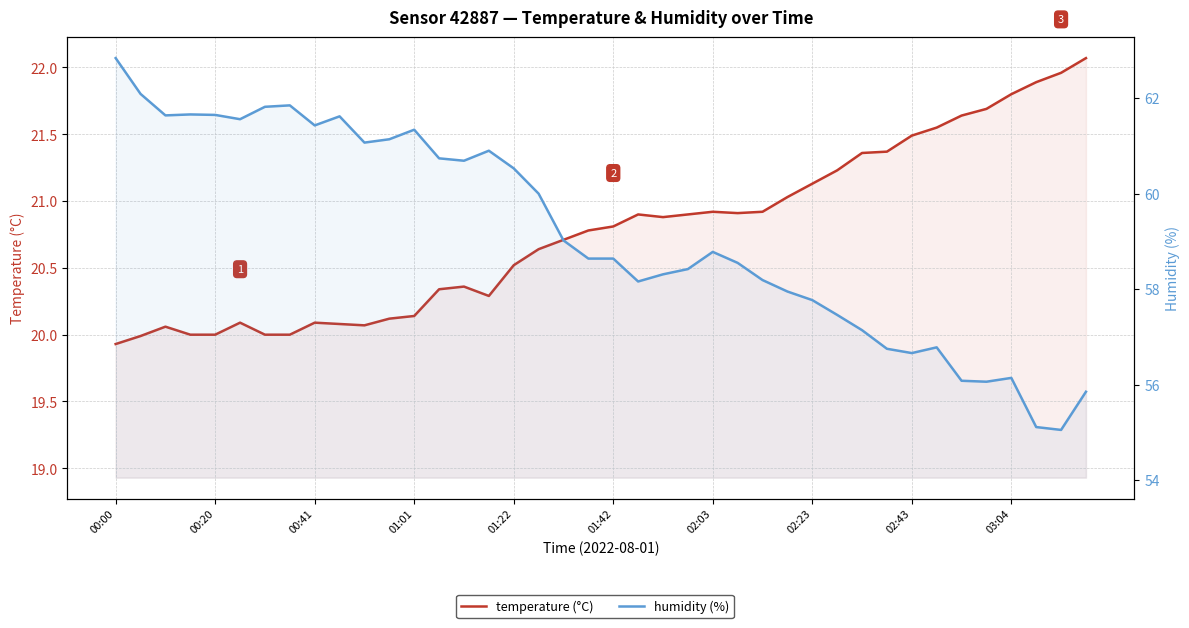

How many lines are shown in the chart?

2